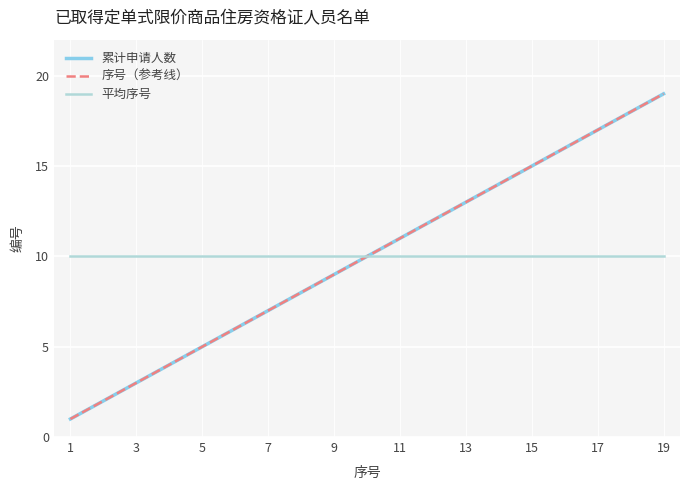

Is this an area chart (filled region under the line)?

No